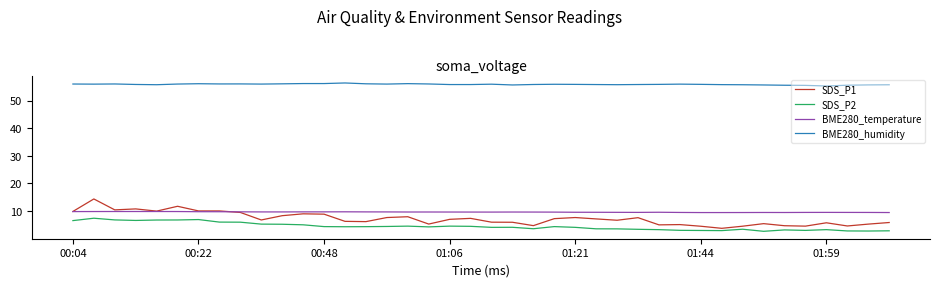

What is the difference between the second highest and minimum values in the BME280_humidity series?

0.9